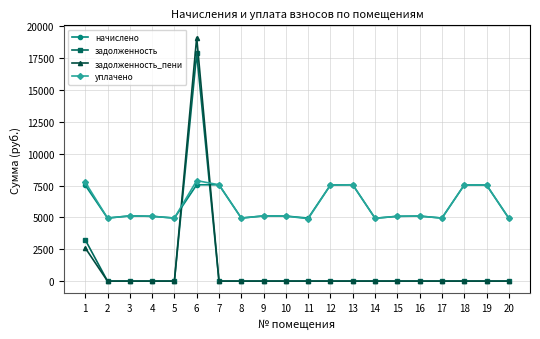

What is the average value of the уплачено series?

5926.2